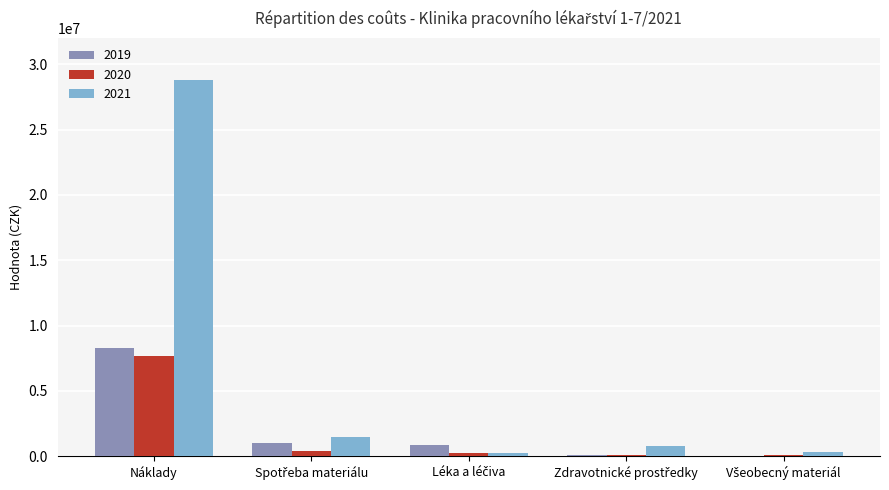

What is the maximum value for 2020?

7686568.1